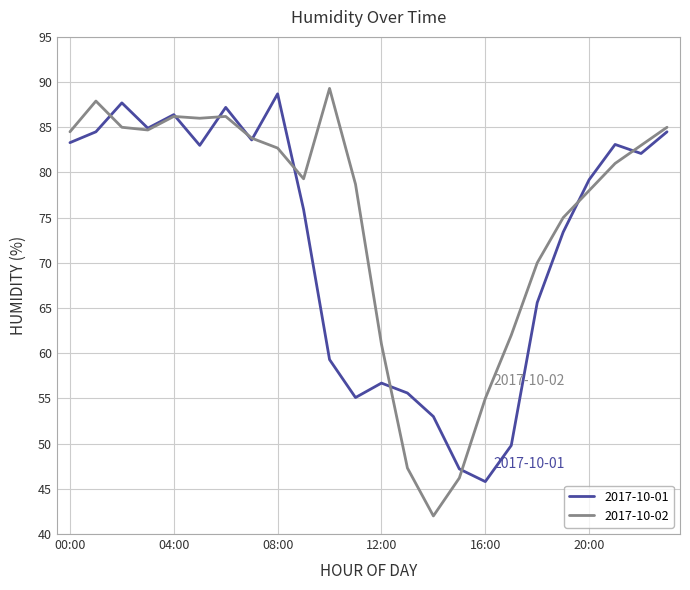

Which series has the widest spread of values?

2017-10-02